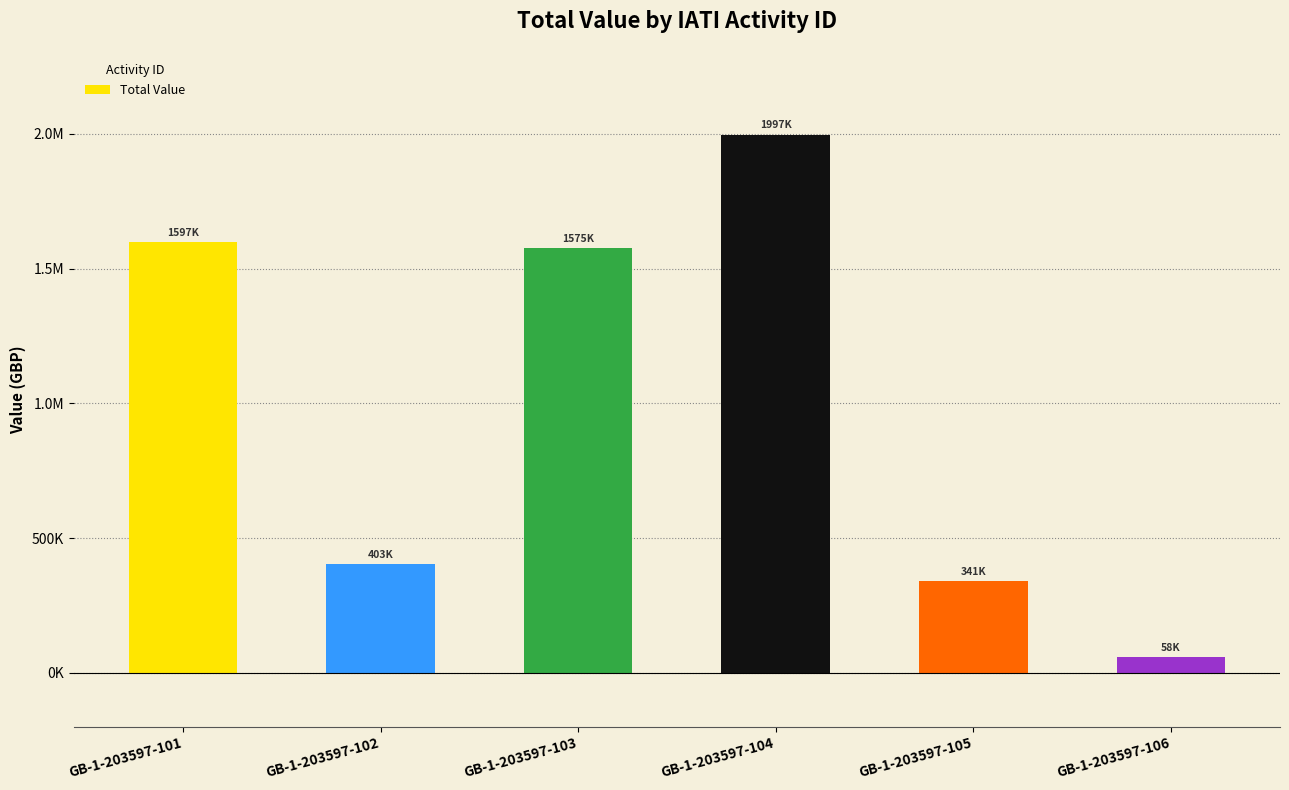

Which has a higher value, GB-1-203597-102 or GB-1-203597-101?

GB-1-203597-101